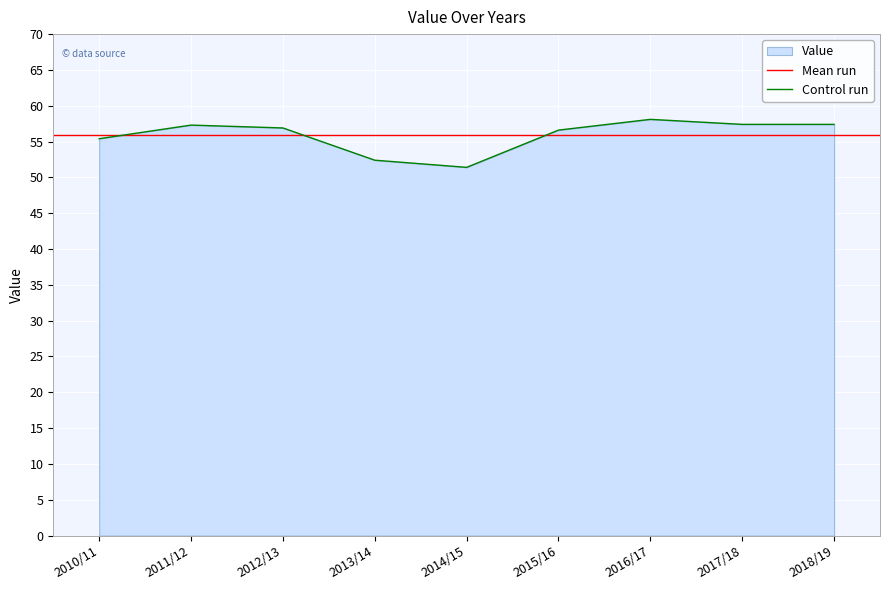

What is the ratio of the value at 2017/18 to the value at 2012/13?

1.0